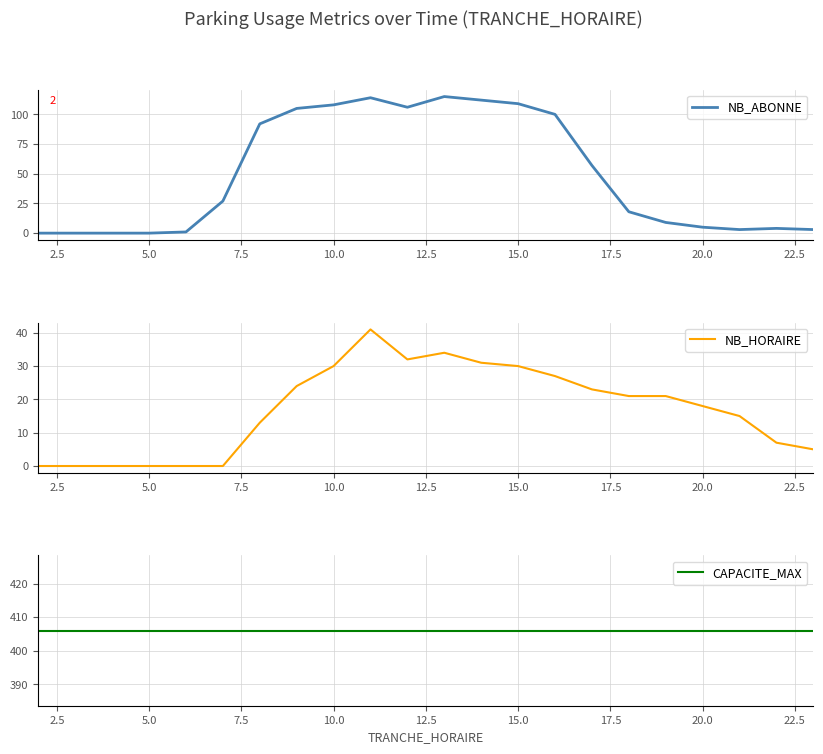

What is the value of the NB_ABONNE point at the 17th from the left?

18